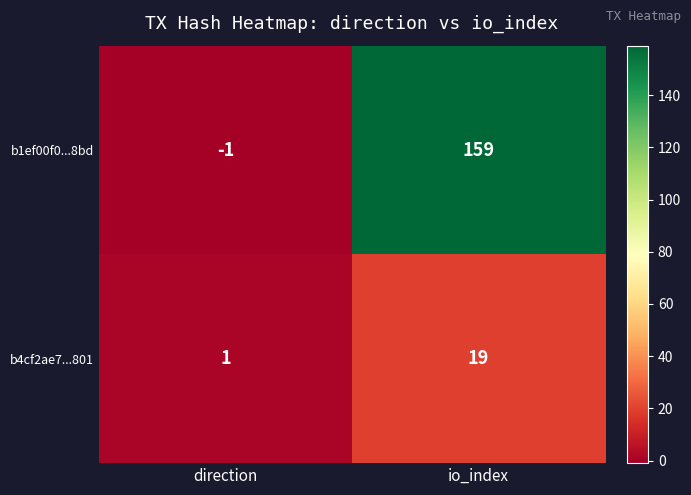

The value of b1ef00f0...8bd at io_index is 110. True or false?

False